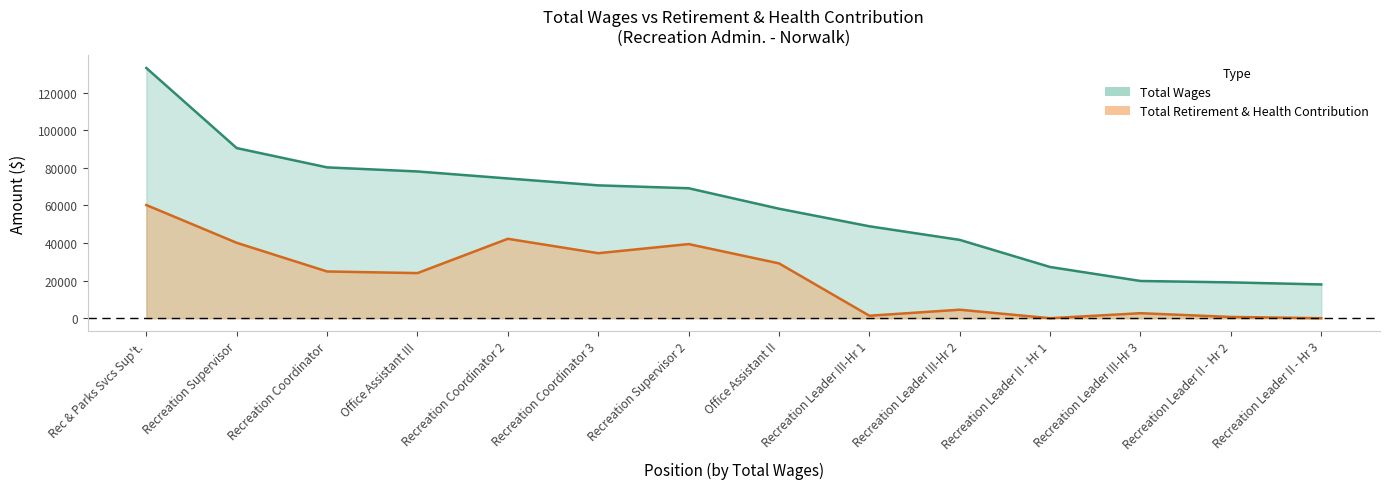

What are all the series names shown in the legend?

total_wages, retirement_health